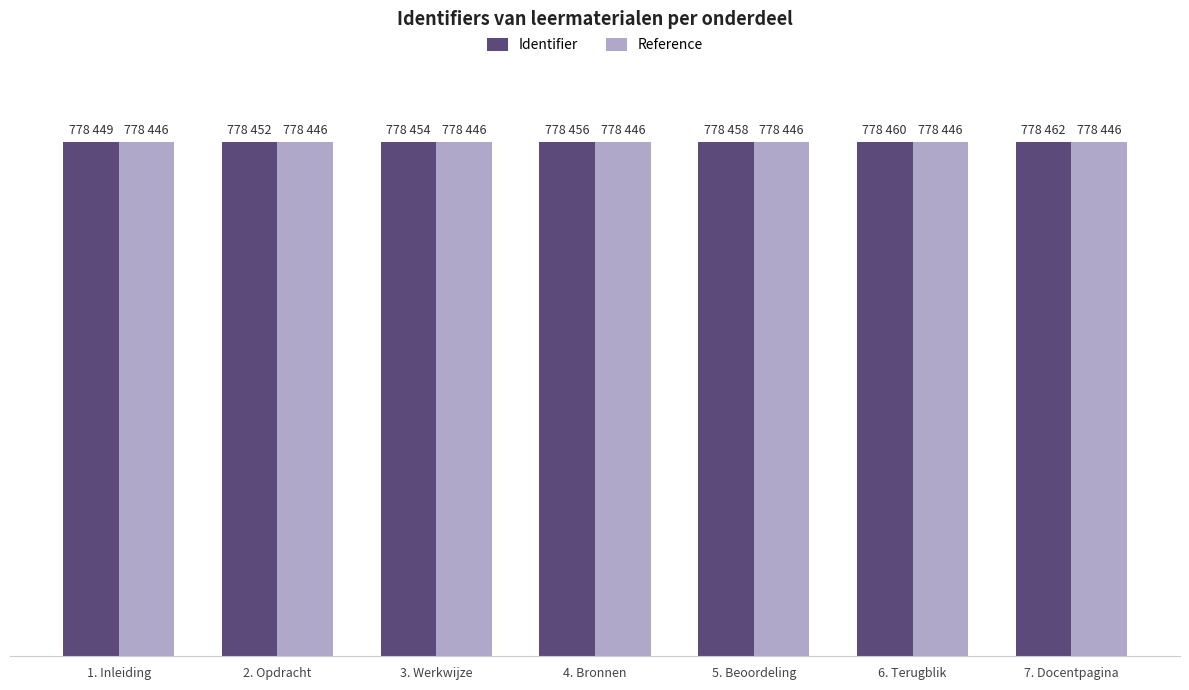

What is the maximum value for Identifier?

778462